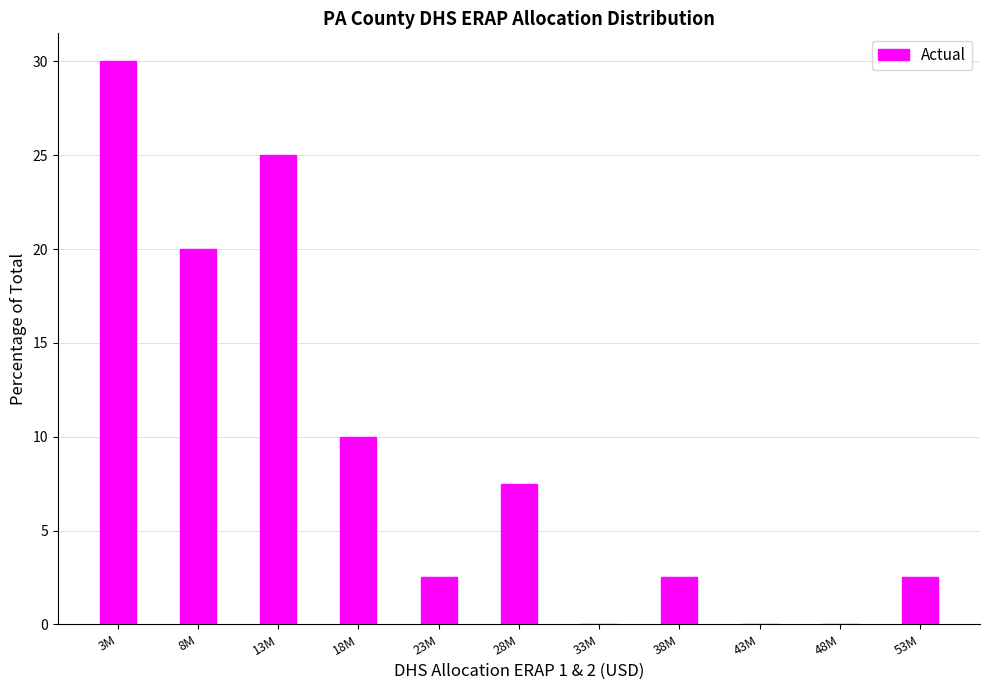

Reading left to right, extract all data points from this chart.

3M=30.0	8M=20.0	13M=25.0	18M=10.0	23M=2.5	28M=7.5	33M=0.0	38M=2.5	43M=0.0	48M=0.0	53M=2.5